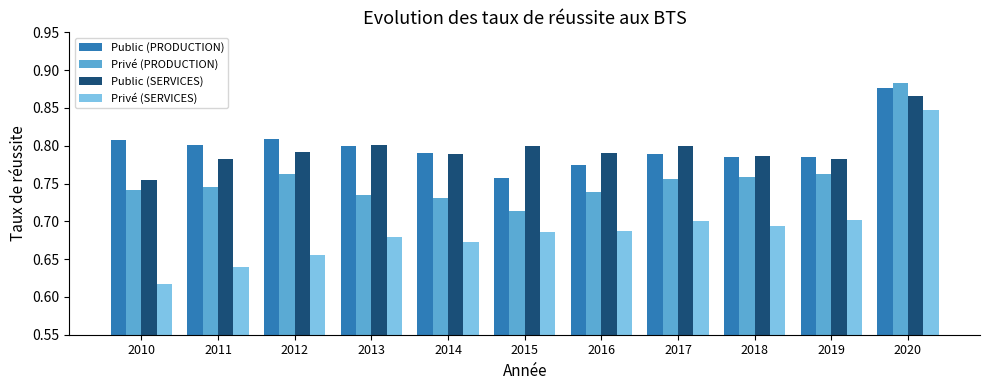

How many categories are shown in the chart?

11